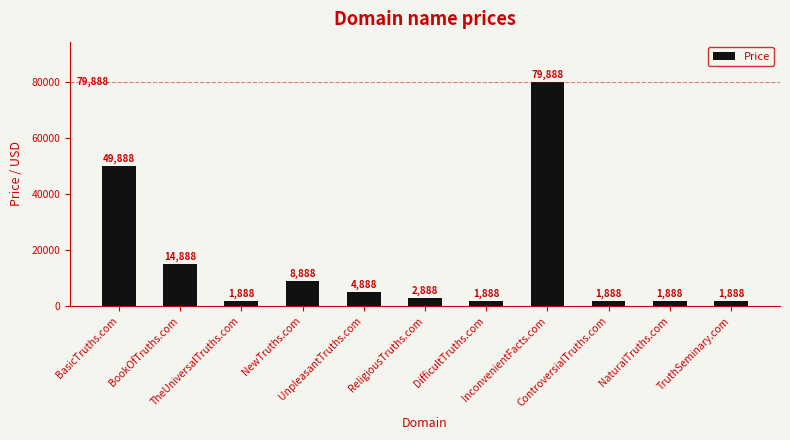

At which category does the chart reach its peak across all series?

InconvenientFacts.com